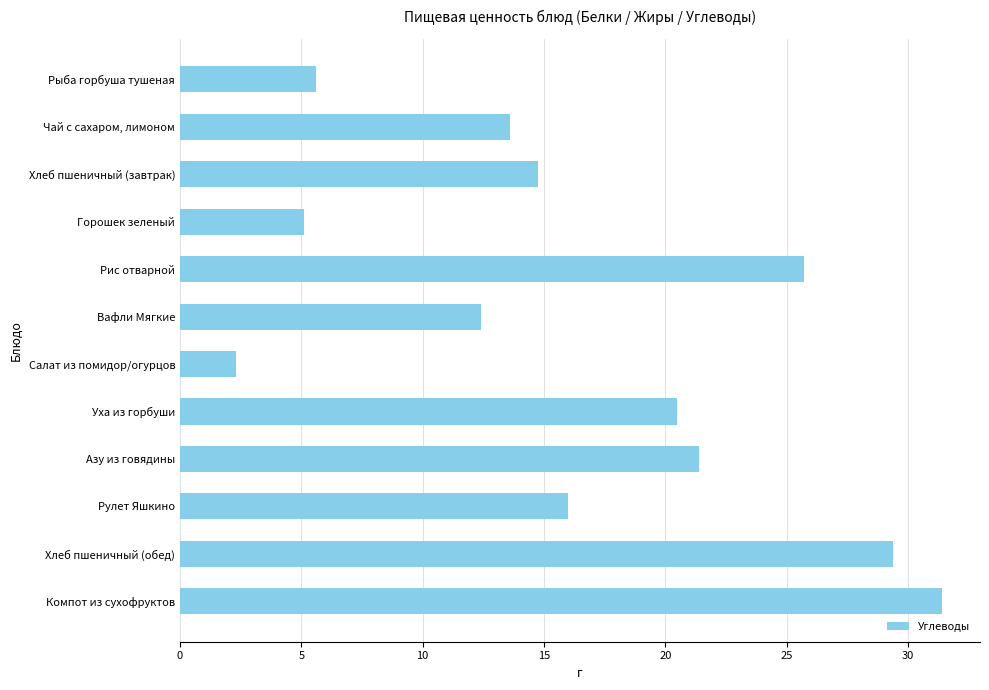

Is it true that the value at Хлеб пшеничный (обед) is 50.0?

False